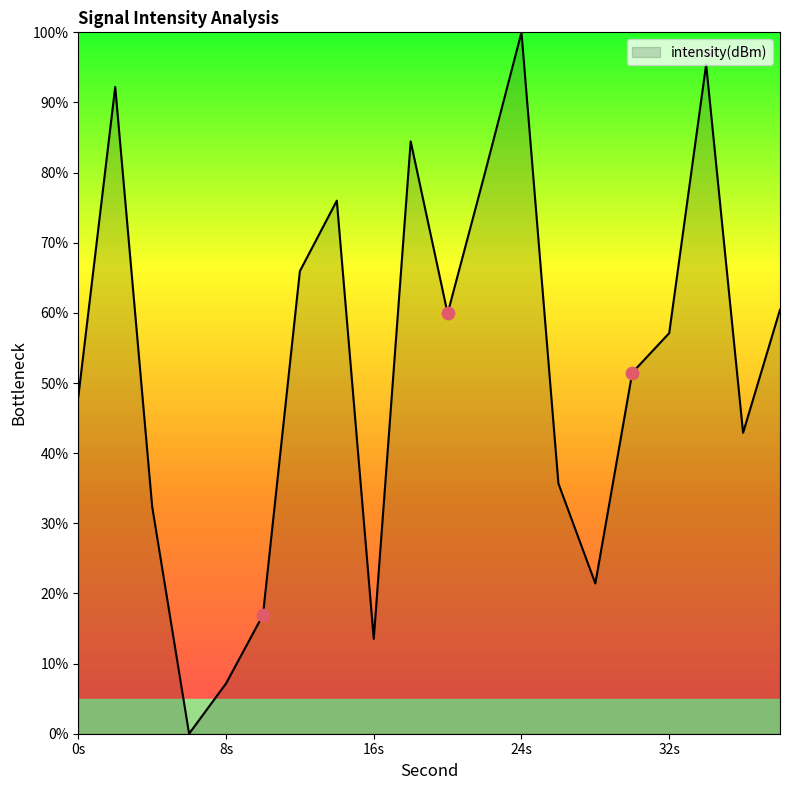

What is the maximum value shown in the chart?

100.0